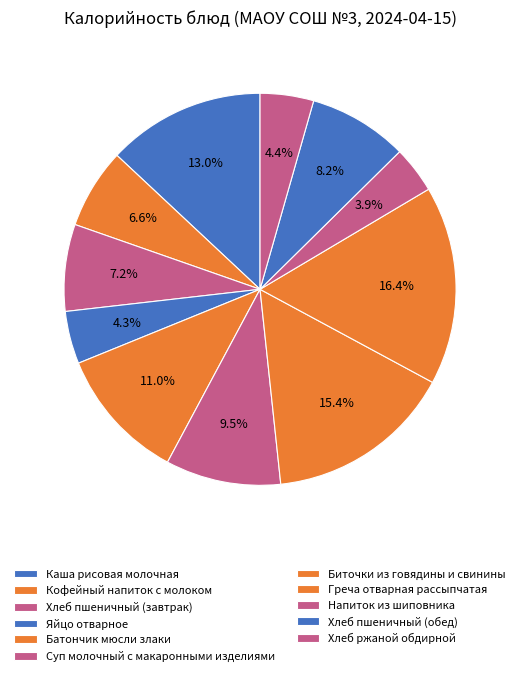

Is it true that Хлеб пшеничный (завтрак) is 18% of the pie?

False